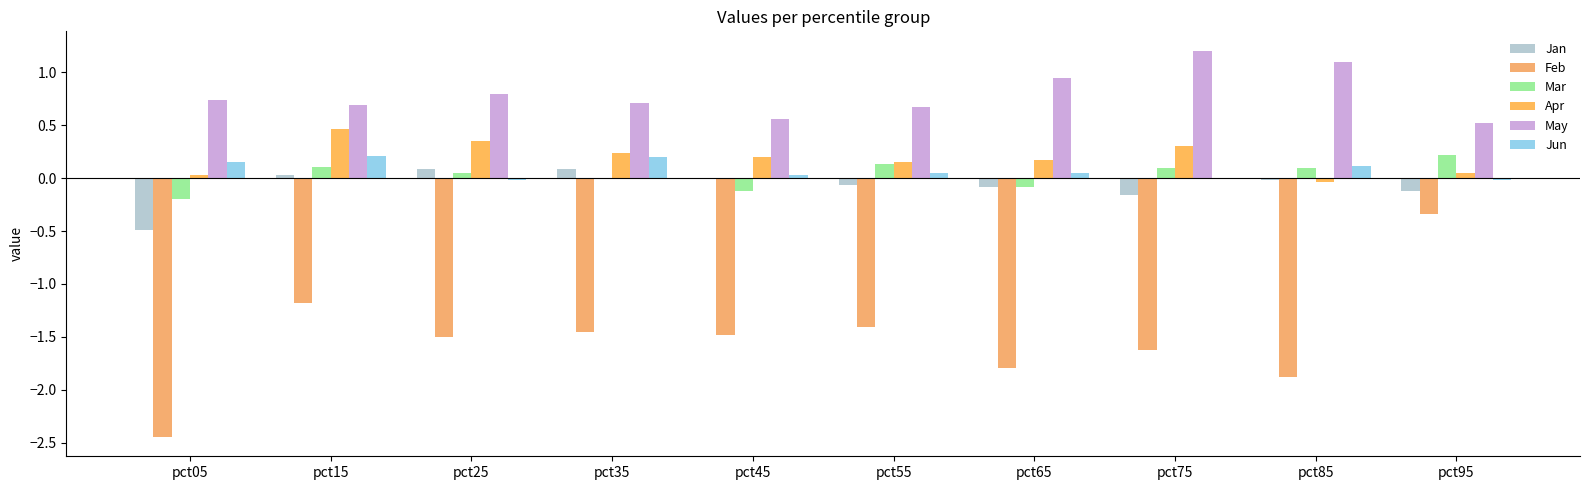

Reading left to right, list all the values displayed in this chart.

Jan: -0.5	0.0	0.1	0.1	-0.0	-0.1	-0.1	-0.2	-0.0	-0.1
Feb: -2.4	-1.2	-1.5	-1.5	-1.5	-1.4	-1.8	-1.6	-1.9	-0.3
Mar: -0.2	0.1	0.1	-0.0	-0.1	0.1	-0.1	0.1	0.1	0.2
Apr: 0.0	0.5	0.3	0.2	0.2	0.2	0.2	0.3	-0.0	0.1
May: 0.7	0.7	0.8	0.7	0.6	0.7	1.0	1.2	1.1	0.5
Jun: 0.1	0.2	-0.0	0.2	0.0	0.0	0.0	-0.0	0.1	-0.0